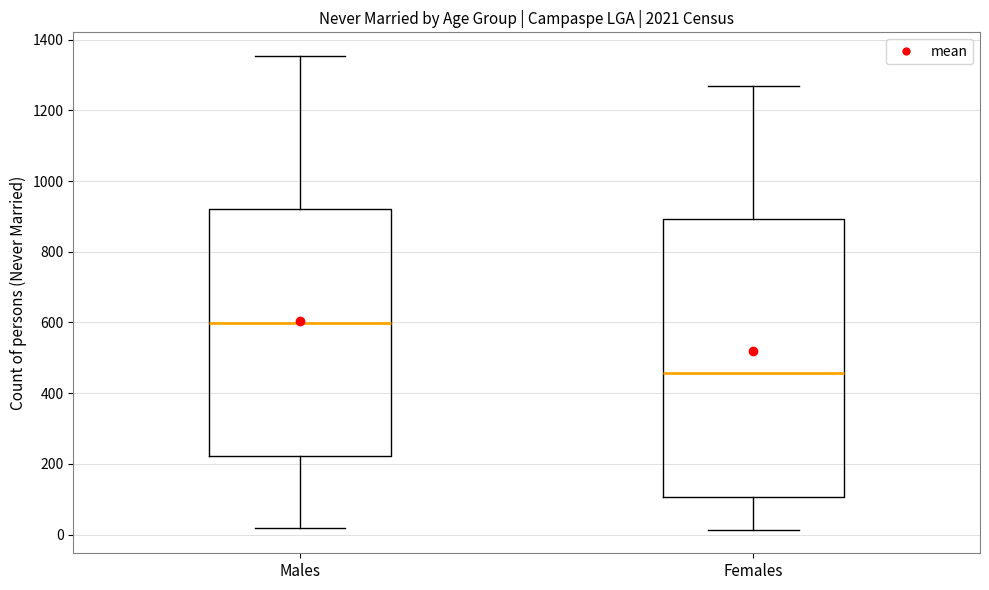

Where does the upper whisker of the box for Females end on the y-axis? The values are not printed on the chart, so give them approximately, as read against the axis.

1260